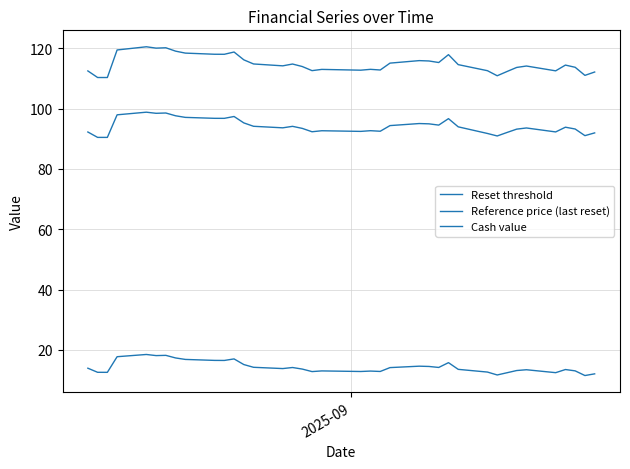

List the series in order of their overall mean, lowest first.

Cash value, Reset threshold, Reference price (last reset)